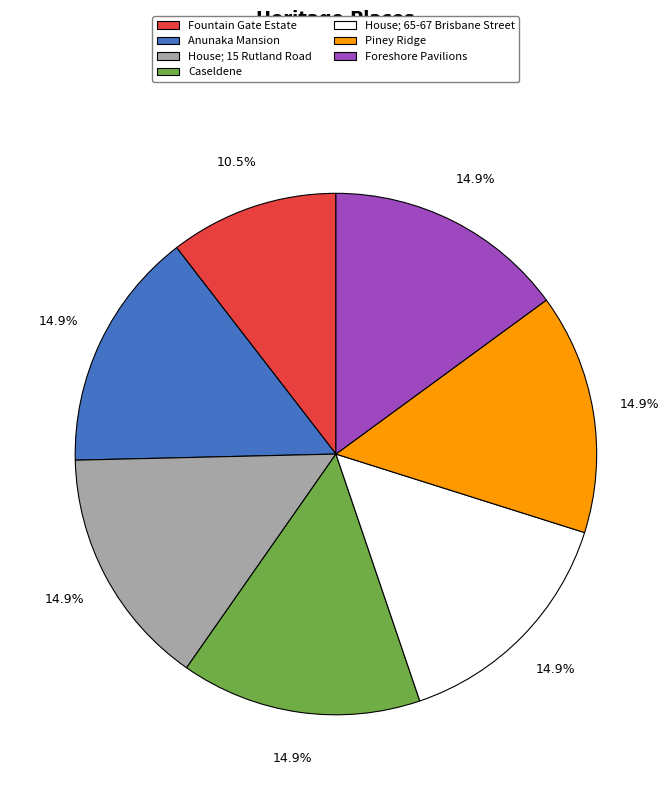

Which has a higher value, Caseldene or Fountain Gate Estate?

Caseldene